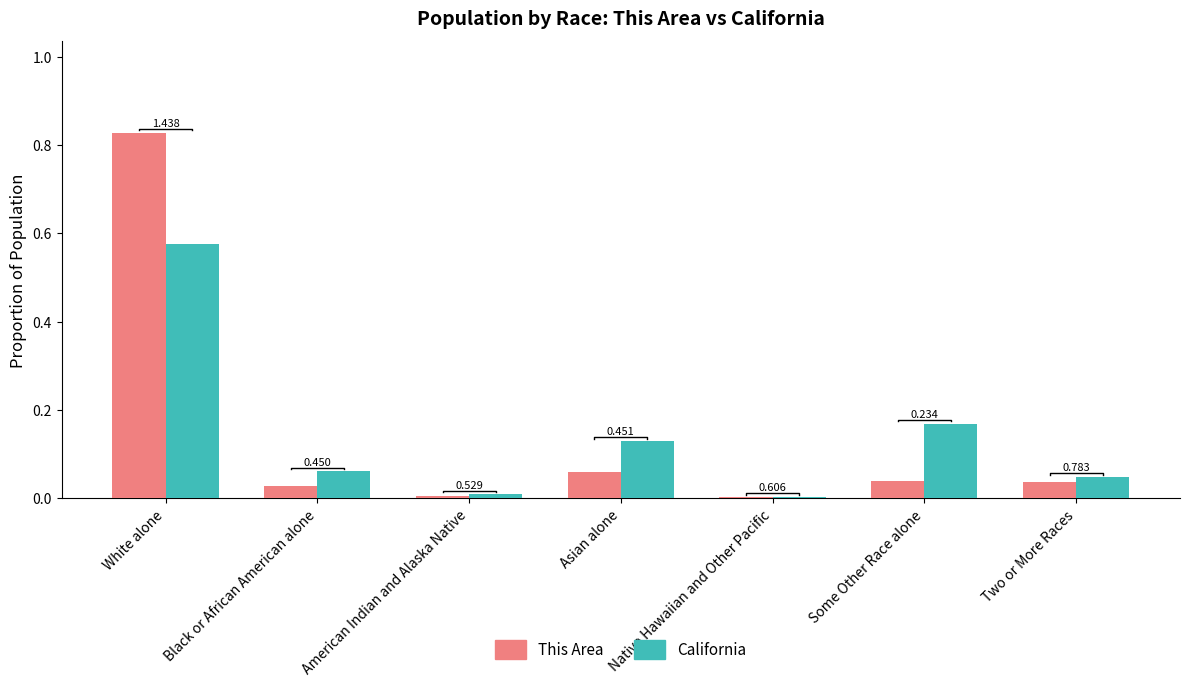

What is the label of the 2nd bar from the right?

Some Other Race alone